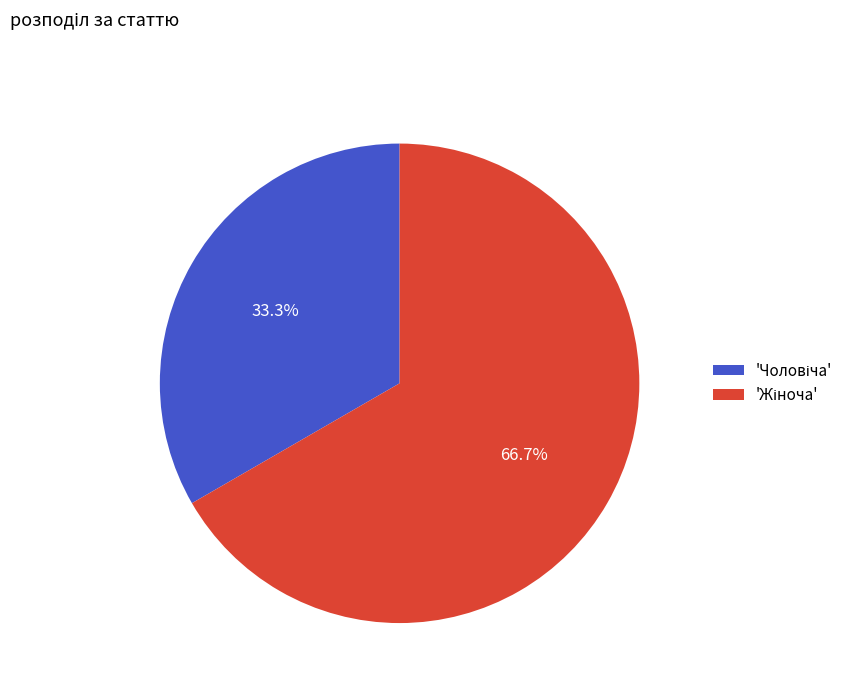

Does any single category account for the majority?

Yes